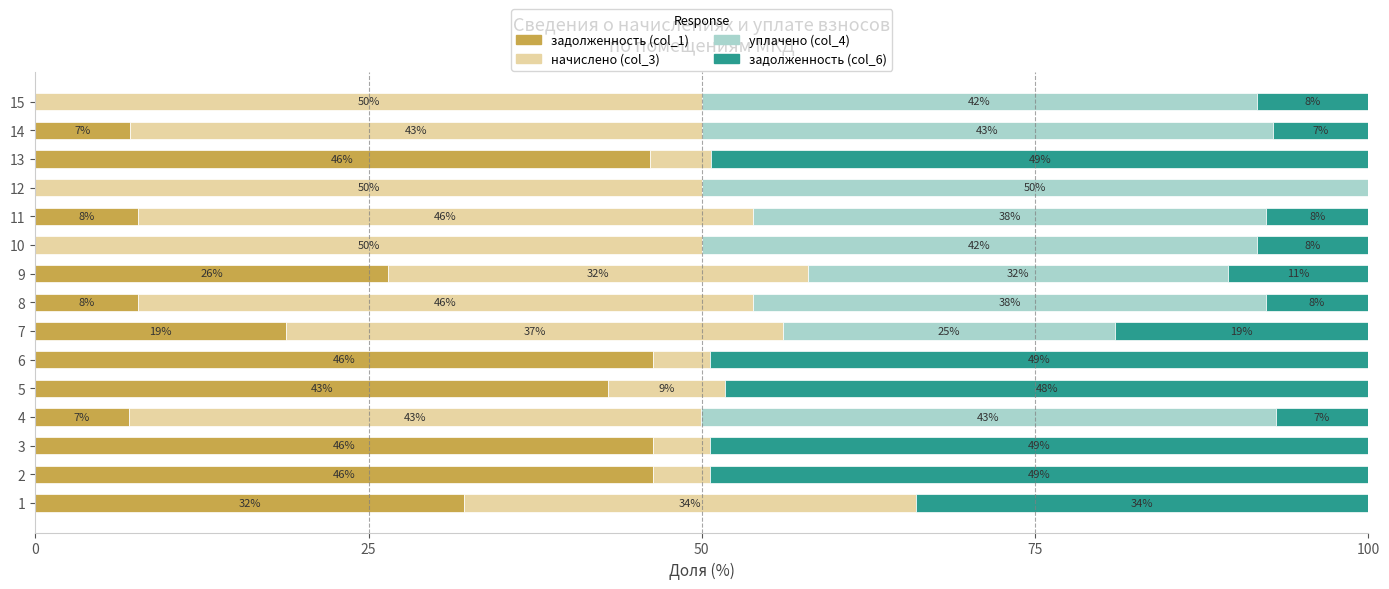

The задолженность (col_1) series shows 43.0 at 5. True or false?

True